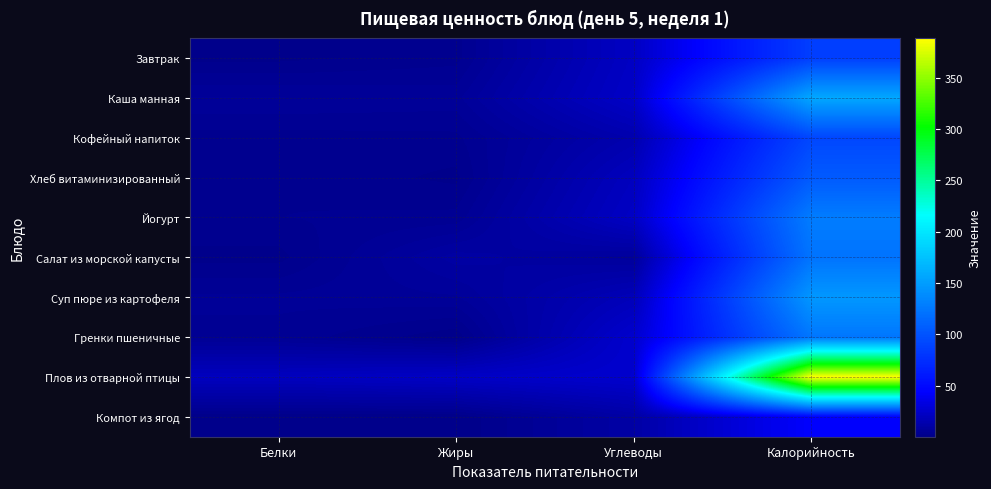

At which category is the sum across all series the highest?

Калорийность